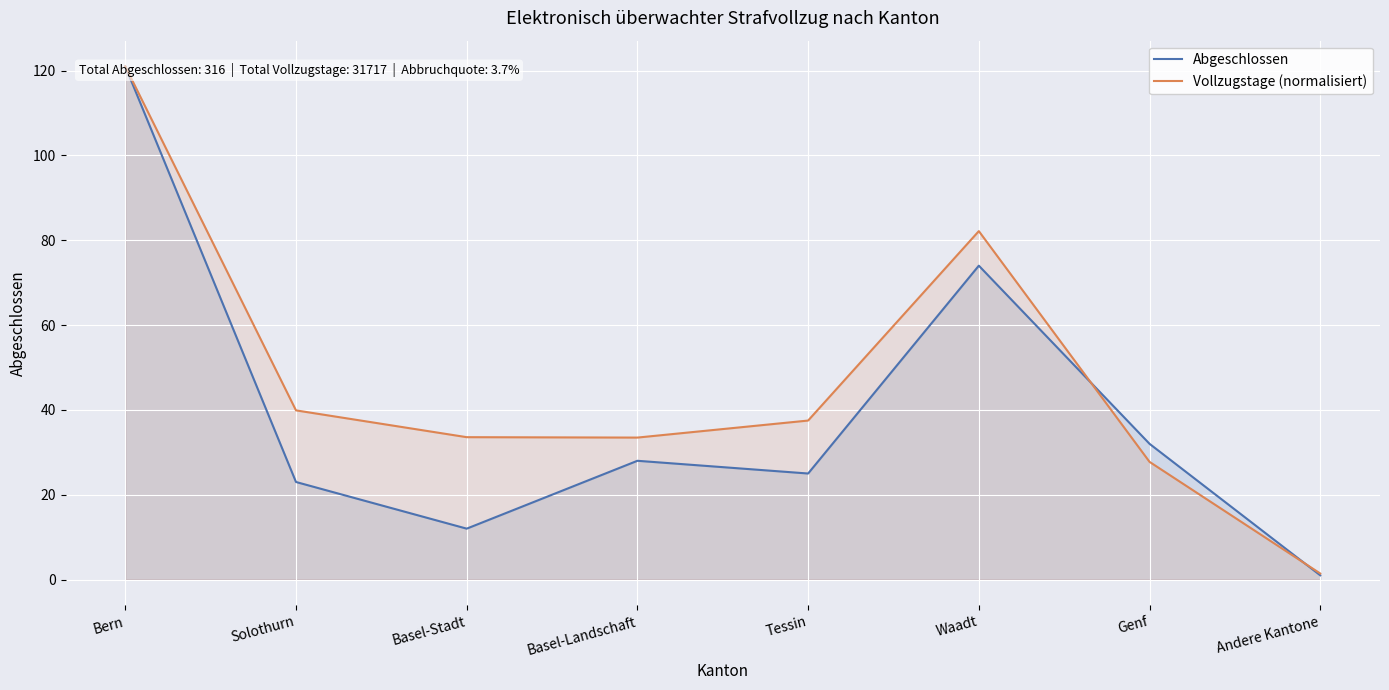

List the series in order of their peak value, lowest first.

Abgeschlossen, Vollzugstage (normalisiert)